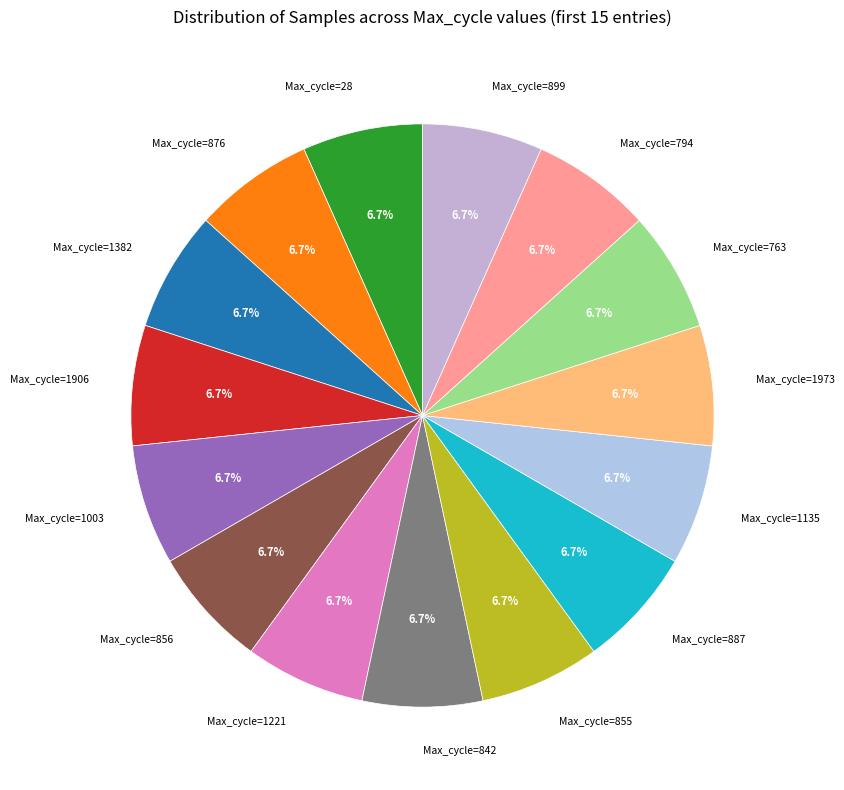

How many segments does this pie chart have?

15